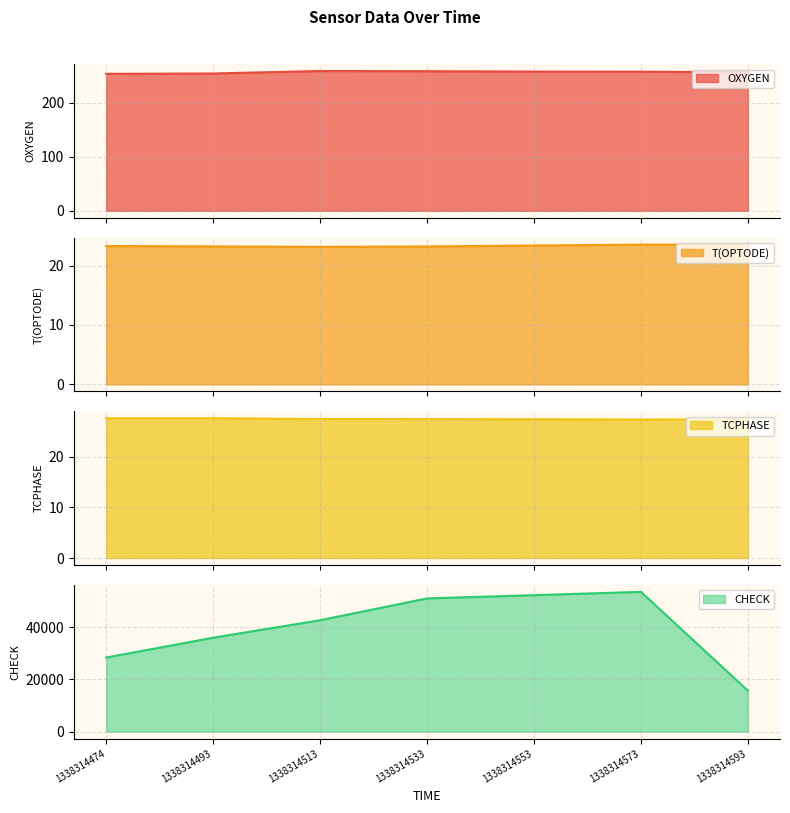

Which series has the largest total across all categories?

CHECK